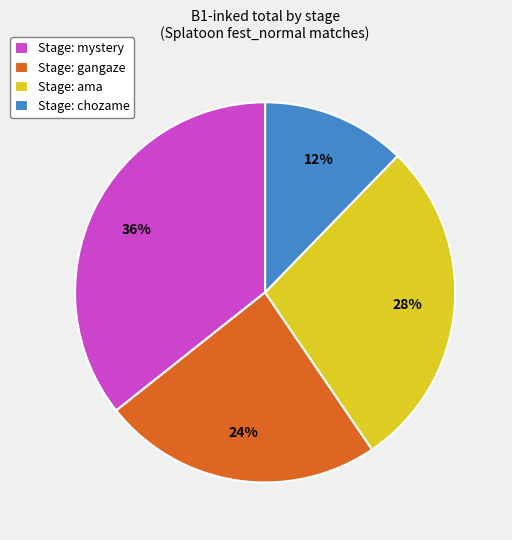

To the nearest percent, what percentage of the pie is Stage: gangaze?

24%